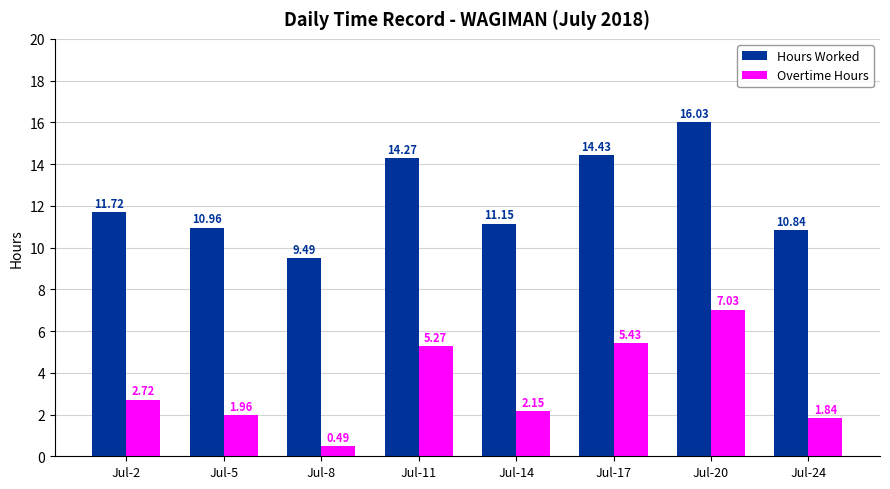

How many groups of bars are there?

8